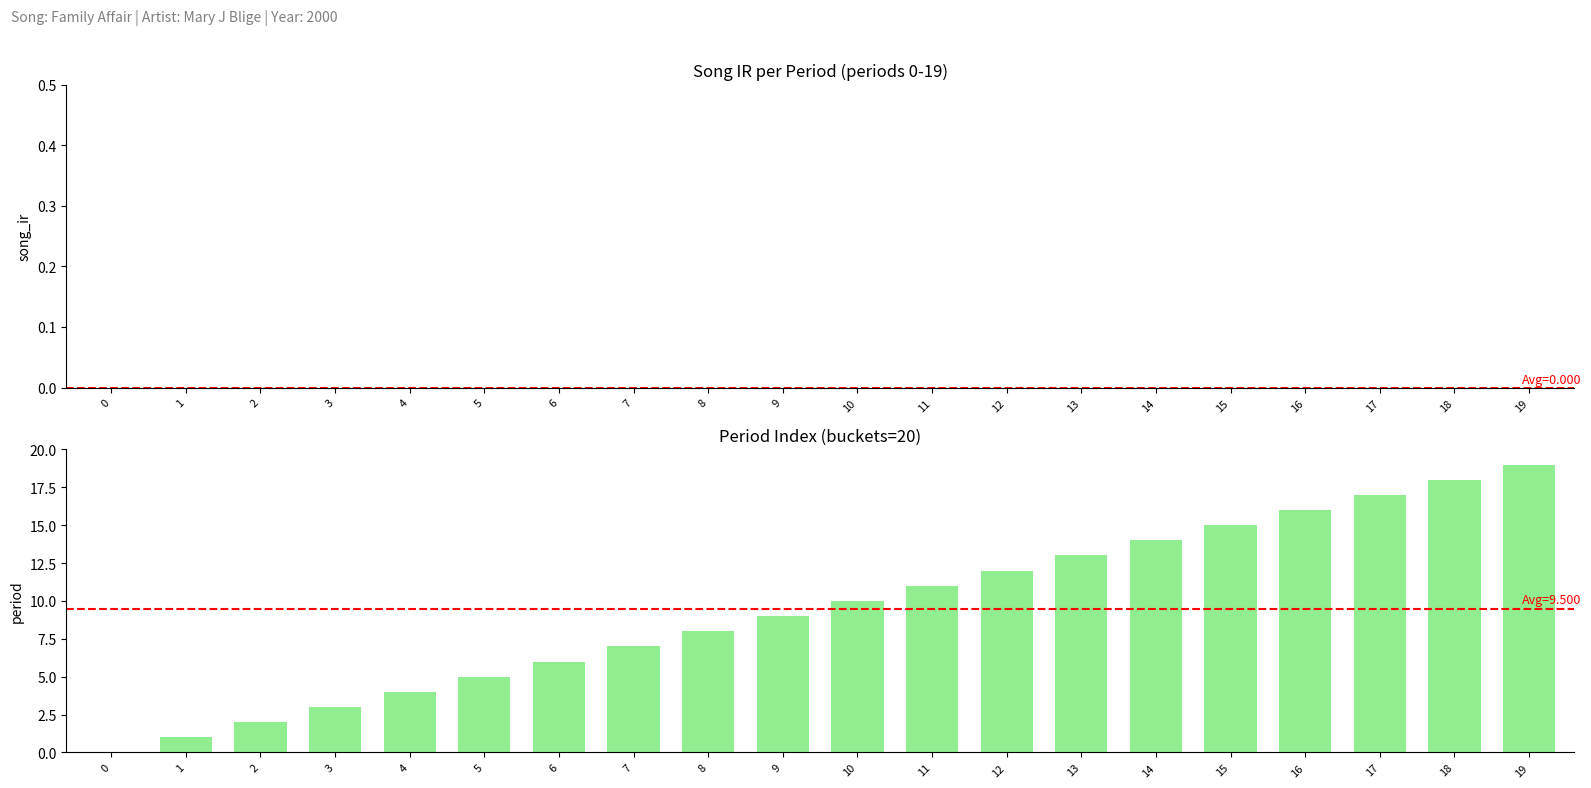

Approximately how many times larger is the value at 8 compared to 6?

1.3